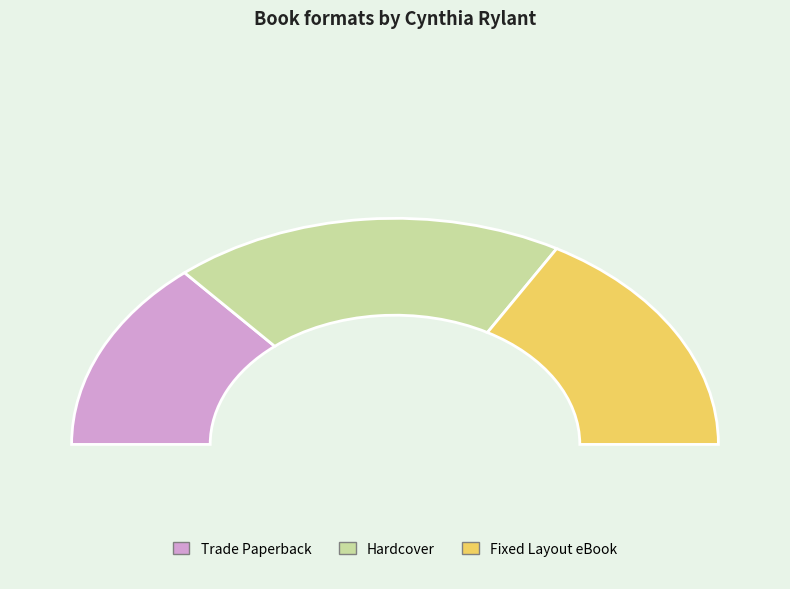

Is there any slice that represents more than half of the pie?

No